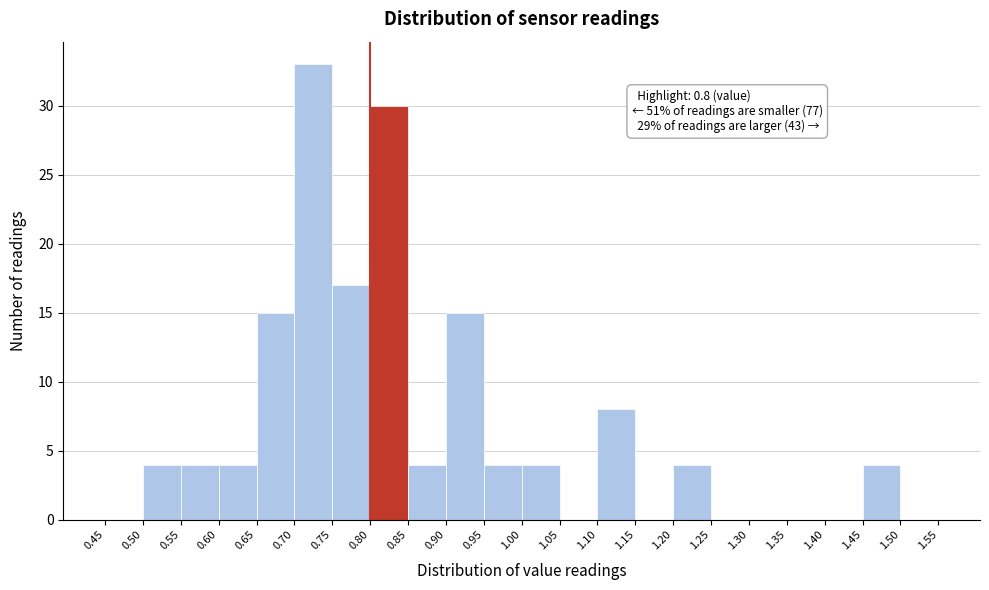

Over which range of the x-axis is the bar tallest?

0.70 to 0.75